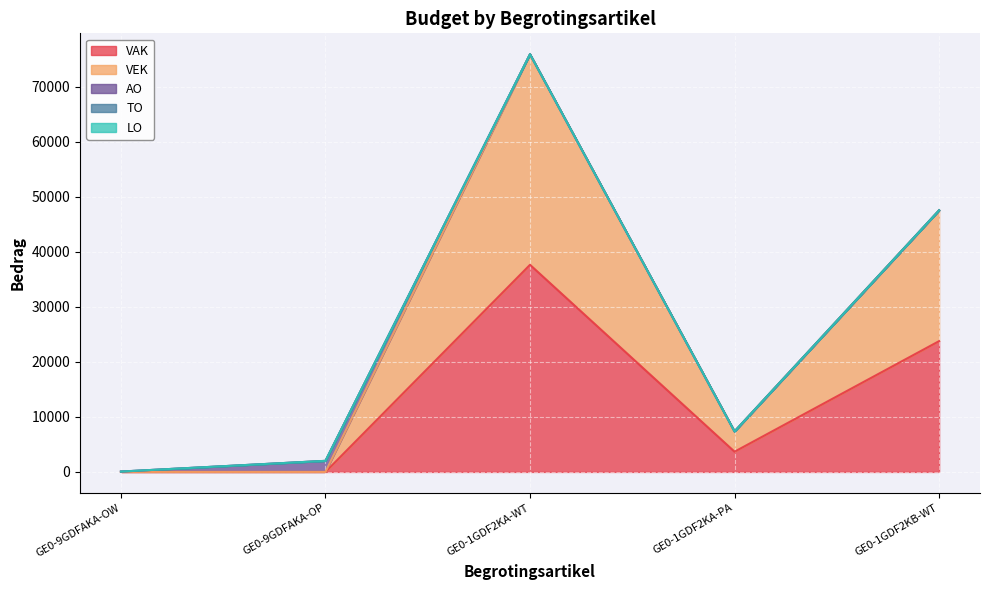

What is the average value of the AO series?

416